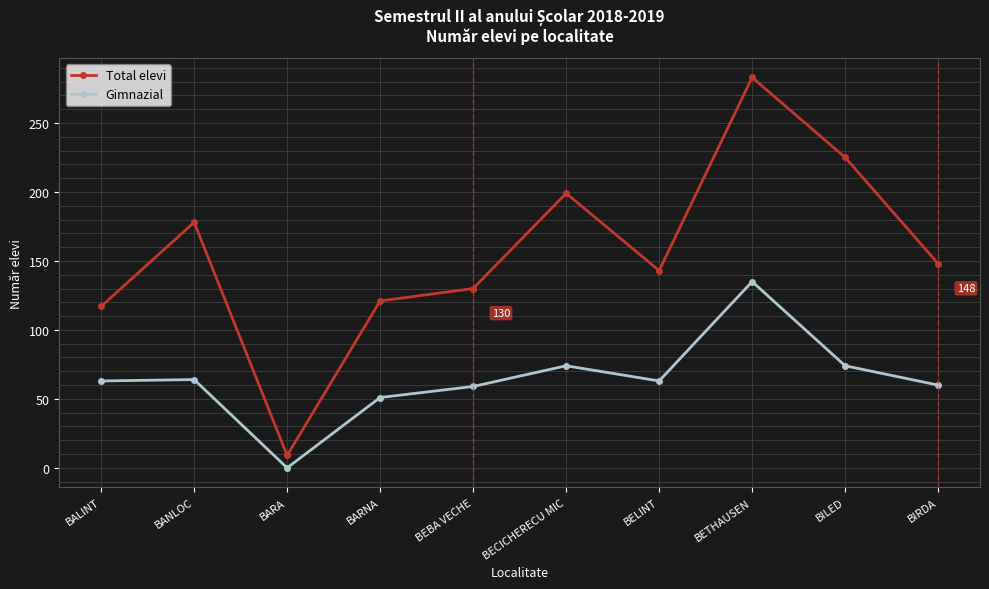

The Gimnazial series shows 60 at BIRDA. True or false?

True